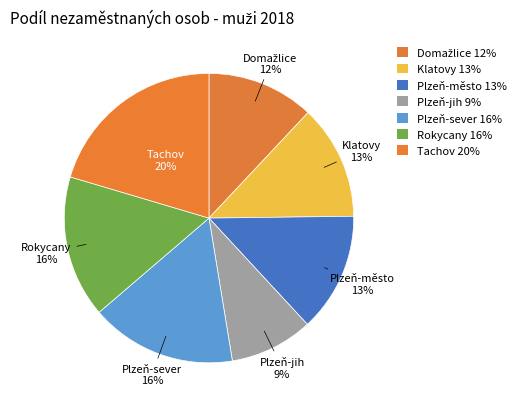

How many segments does this pie chart have?

7